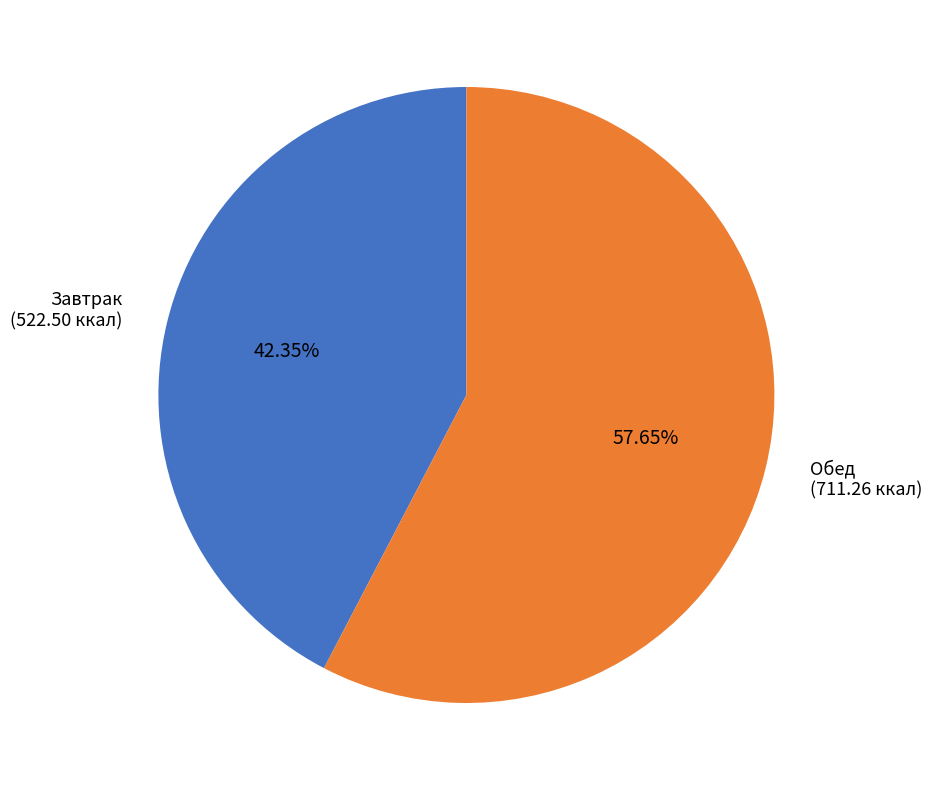

To the nearest percent, what portion does Обед represent?

58%